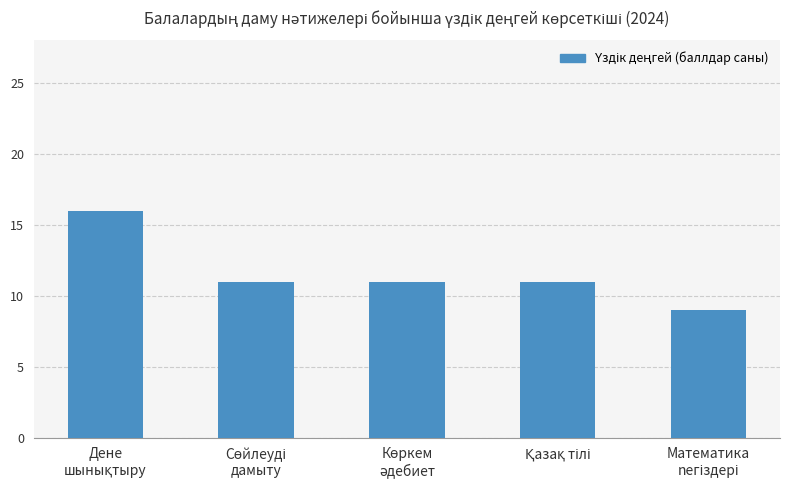

Are the bars horizontal?

No